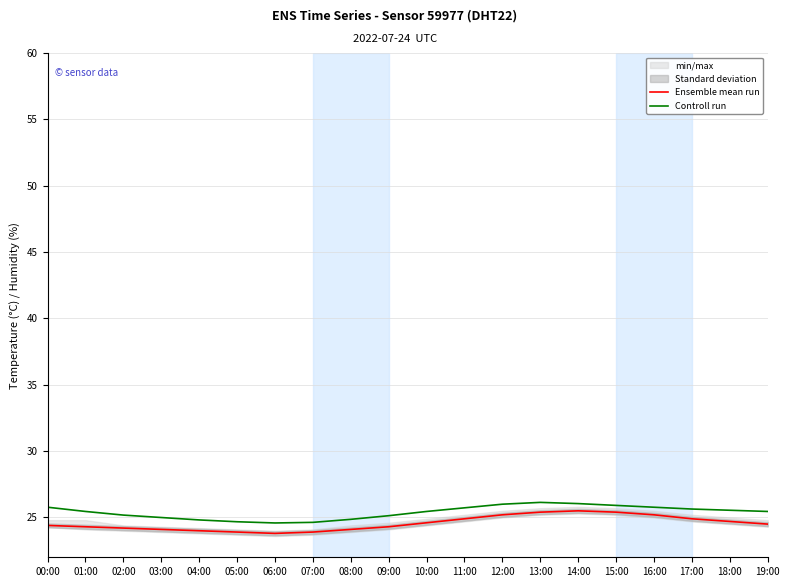

Is it true that Ensemble mean run equals 42.3 at 08:00?

False